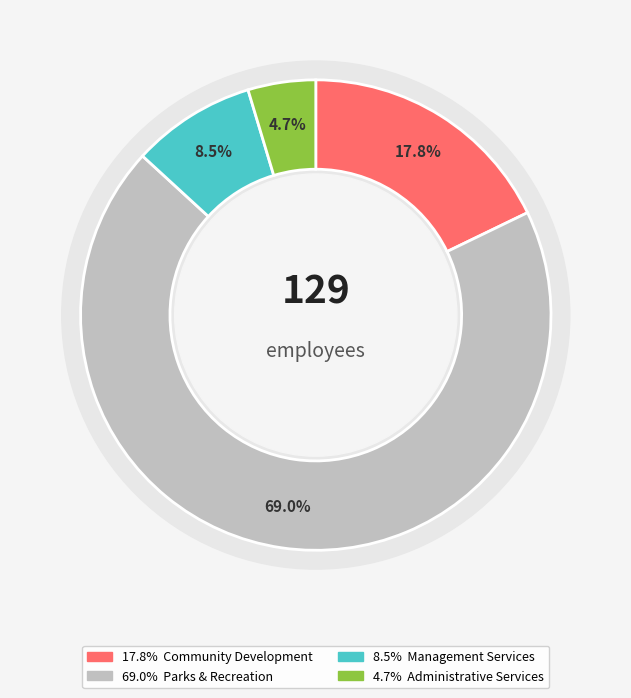

To the nearest percent, what percentage of the pie is Parks & Recreation?

69%